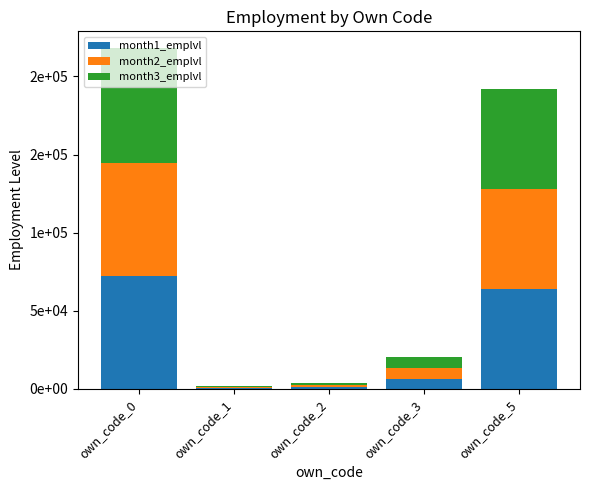

Are the bars grouped side by side (vs. stacked)?

No